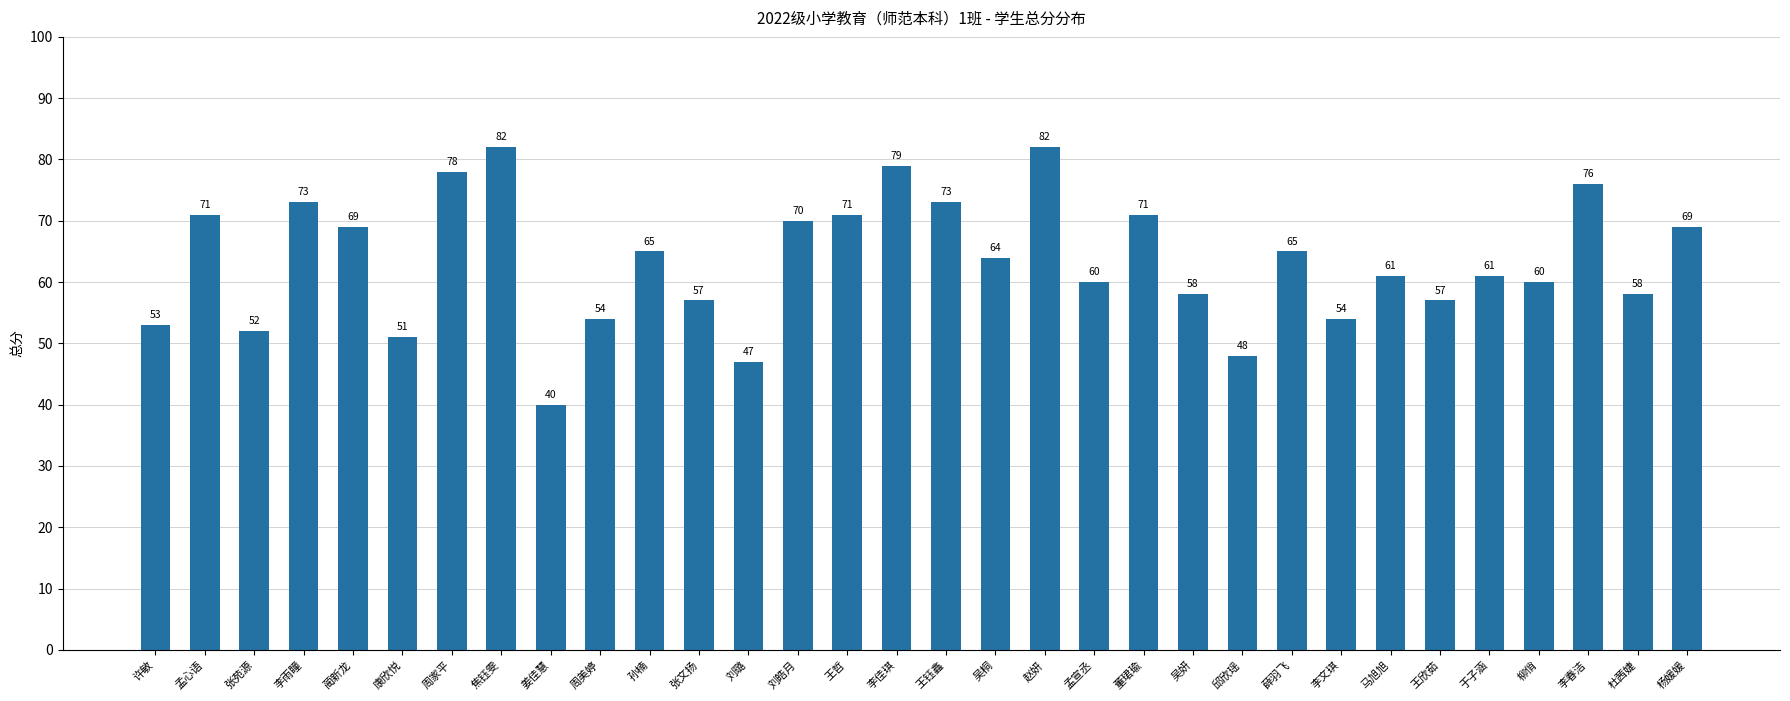

What is the greatest value displayed?

82